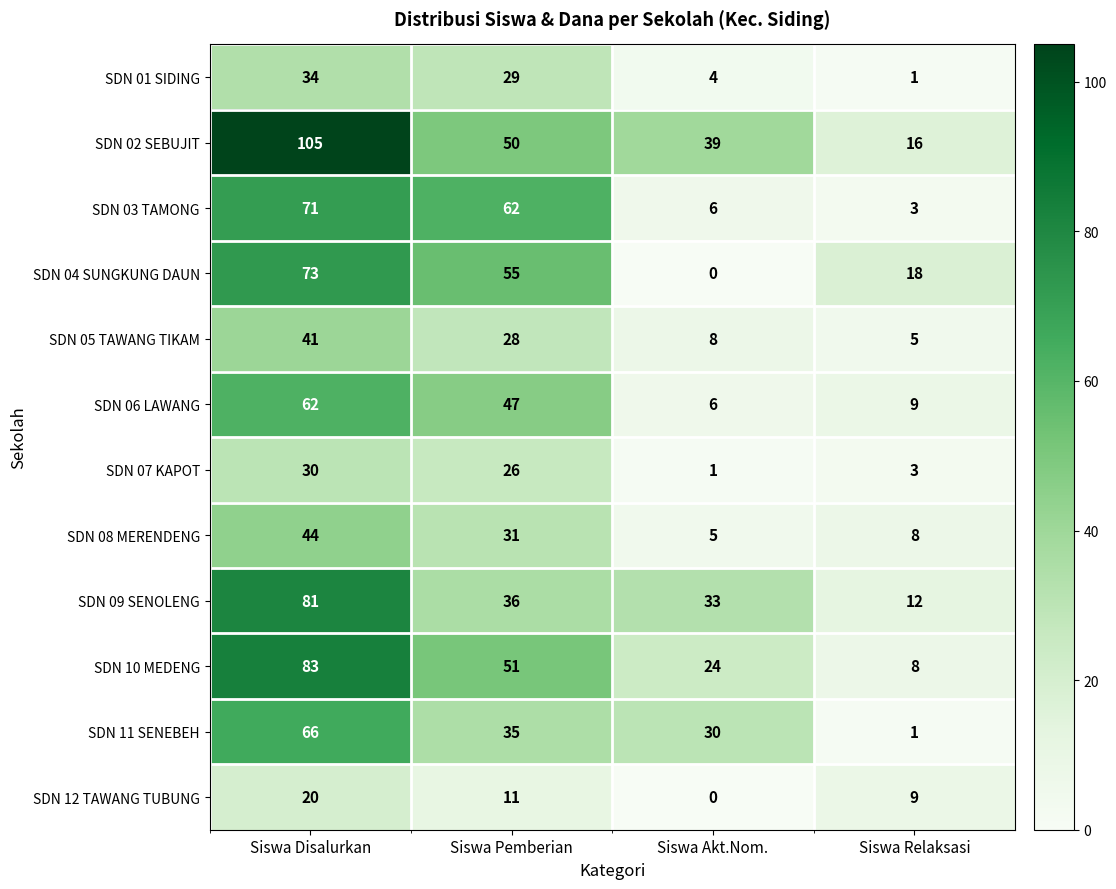

What is the maximum value shown in the chart?

105